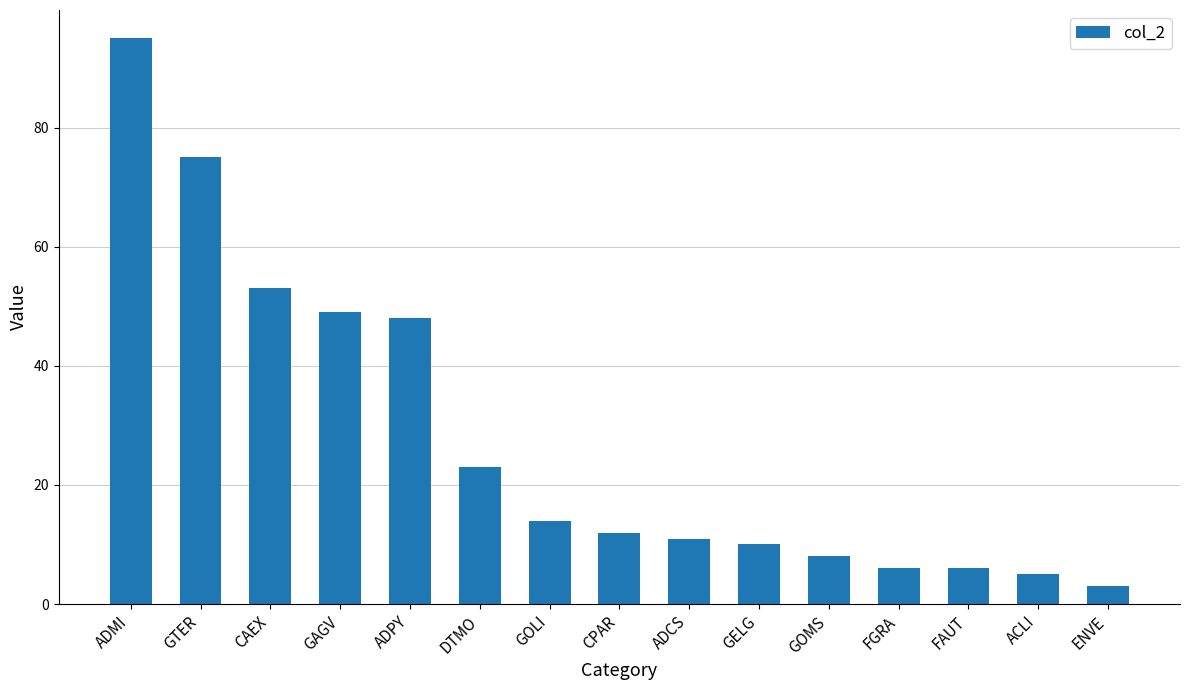

Reading right to left, what are all the values shown in this chart?

ENVE=3	ACLI=5	FAUT=6	FGRA=6	GOMS=8	GELG=10	ADCS=11	CPAR=12	GOLI=14	DTMO=23	ADPY=48	GAGV=49	CAEX=53	GTER=75	ADMI=95